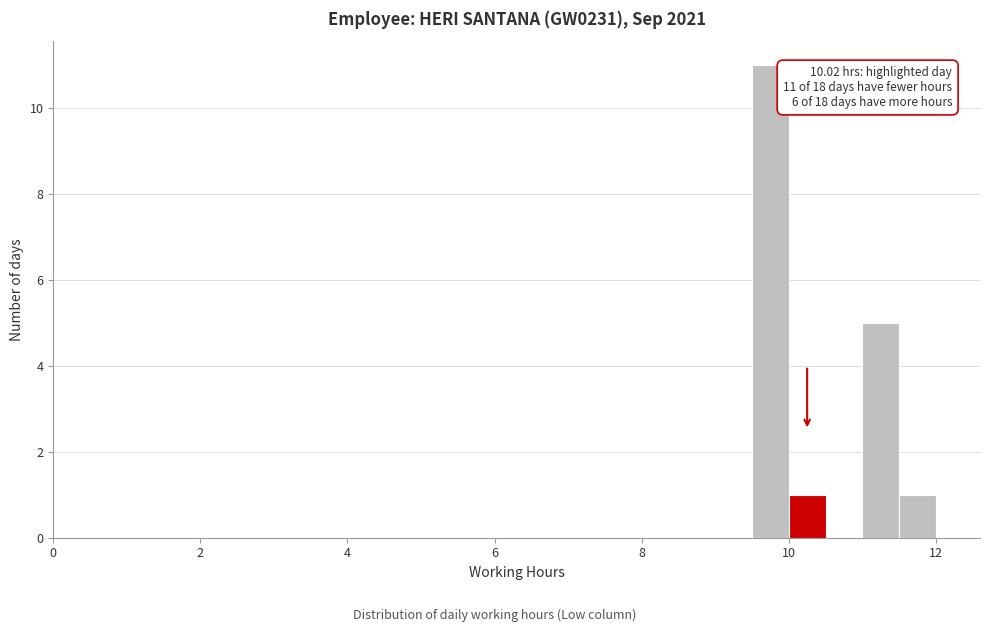

Read against the x-axis, roughly where is the centre of the tallest bar?

9.8